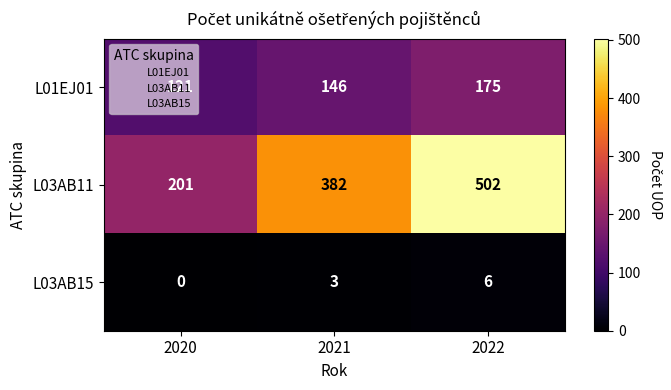

How many values in the L03AB11 series are below 382?

1